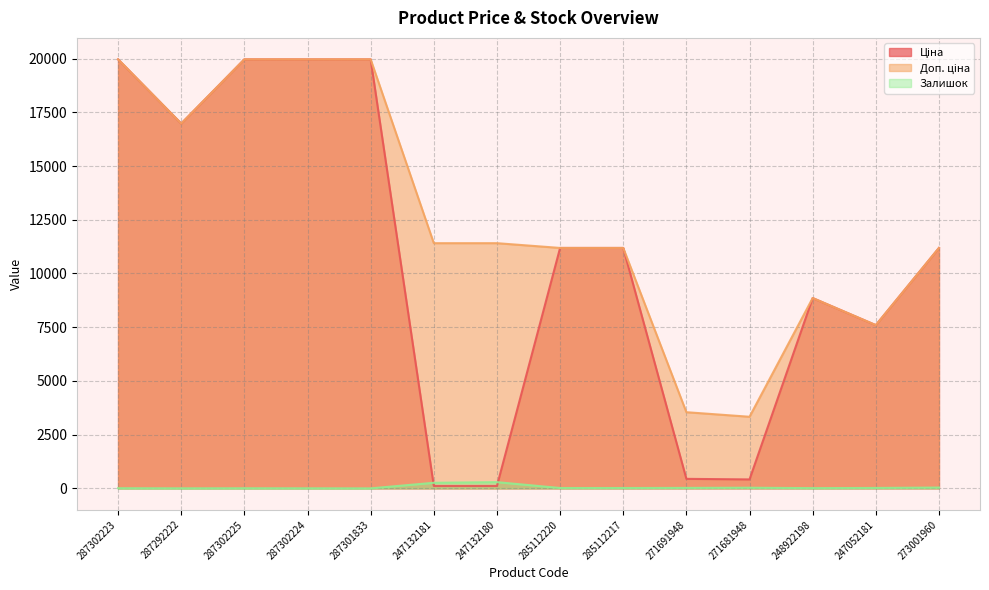

At which label does Доп. ціна reach its minimum?

271681948